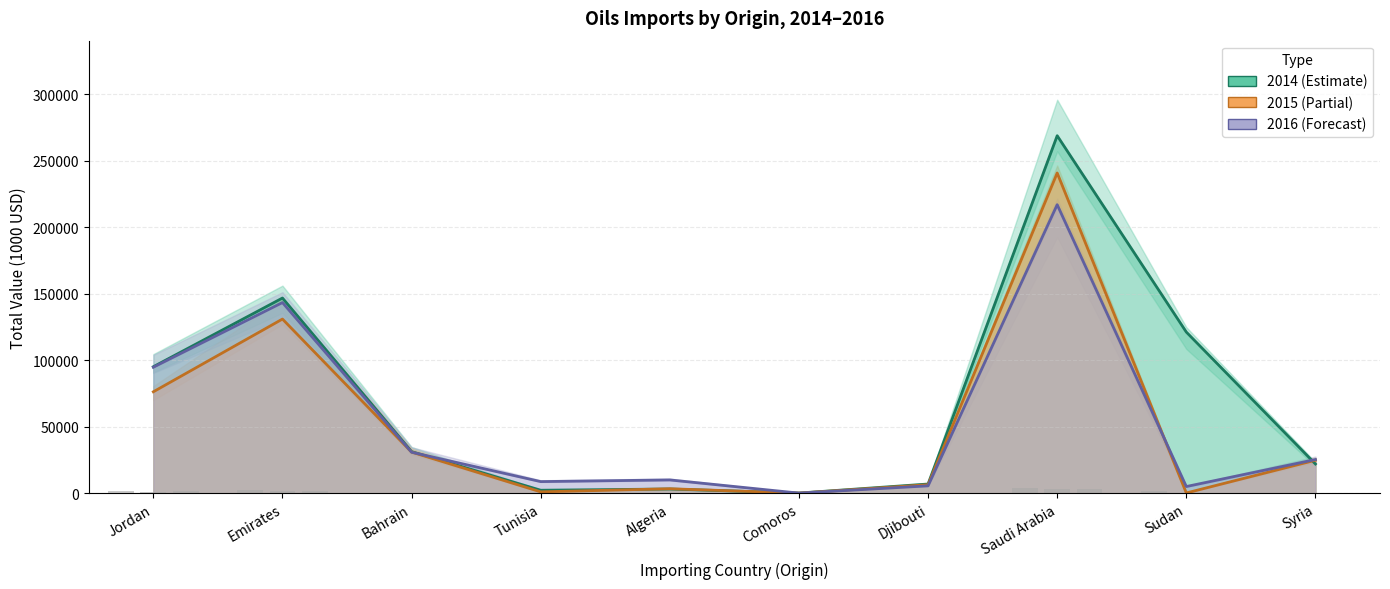

What is the maximum value for TOTAL V 2016?

217100.0